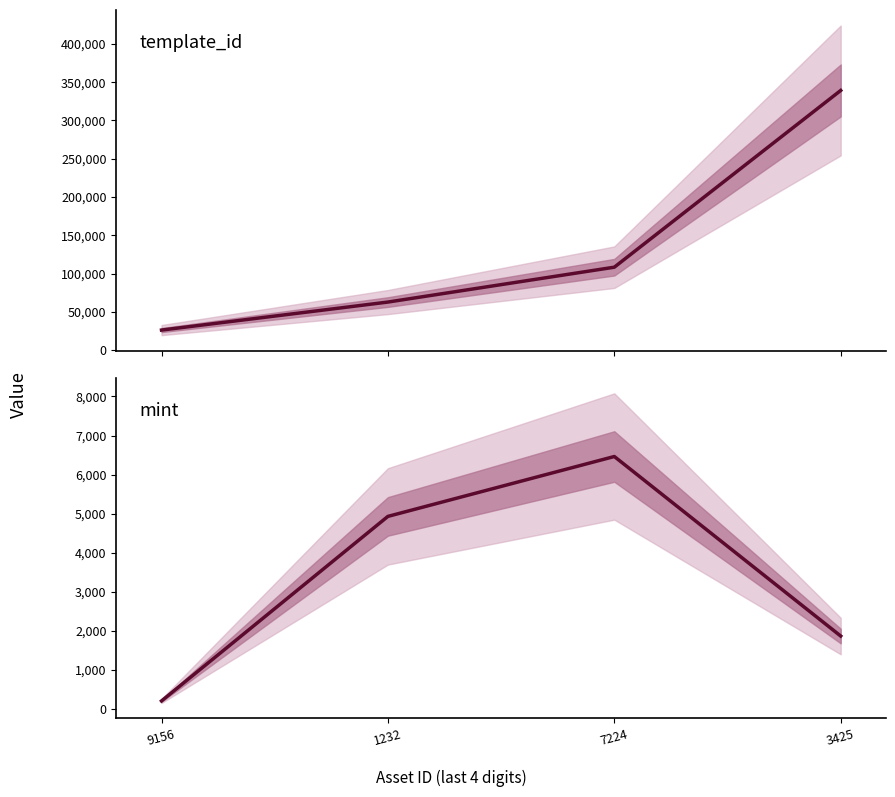

Count the mint values in the range 1870 to 6463.

3